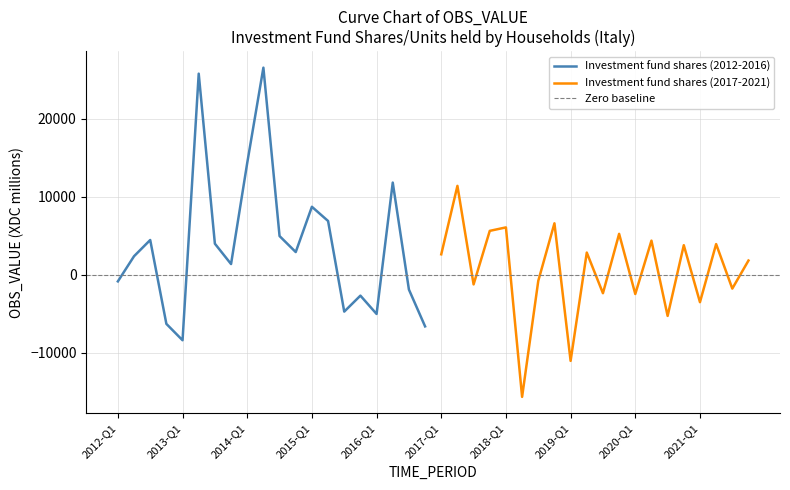

At which label does Investment fund shares (2012-2016) reach its minimum?

2013-Q1